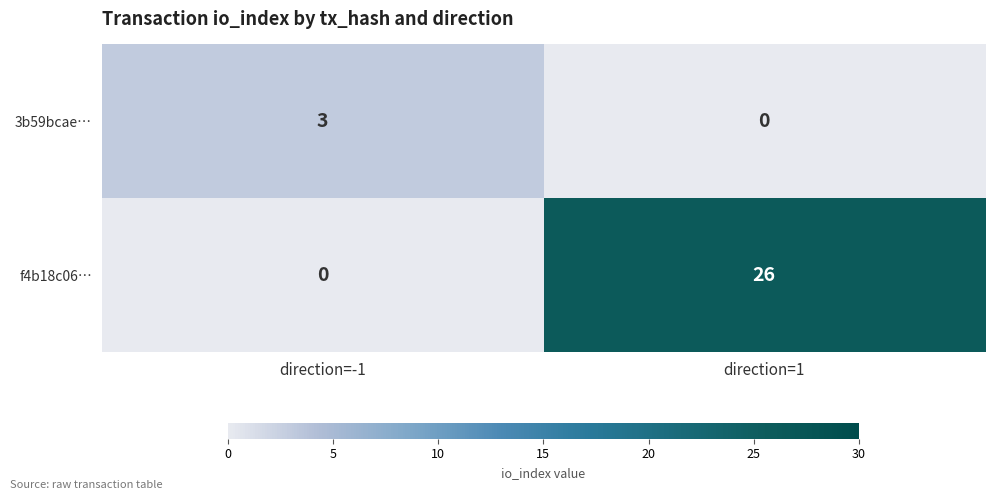

List the series in order of their peak value, lowest first.

3b59bcae…, f4b18c06…